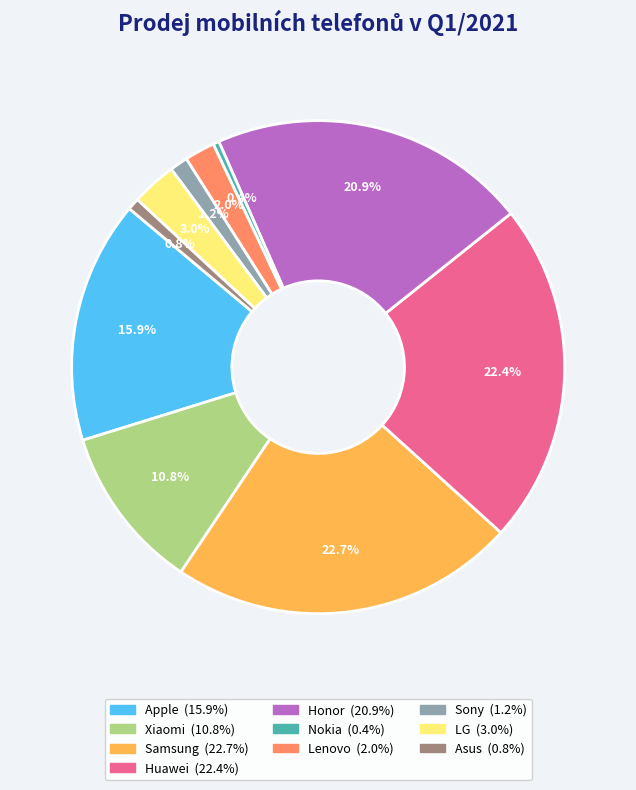

To the nearest percent, what is the difference between the largest and smallest slice percentages?

22%